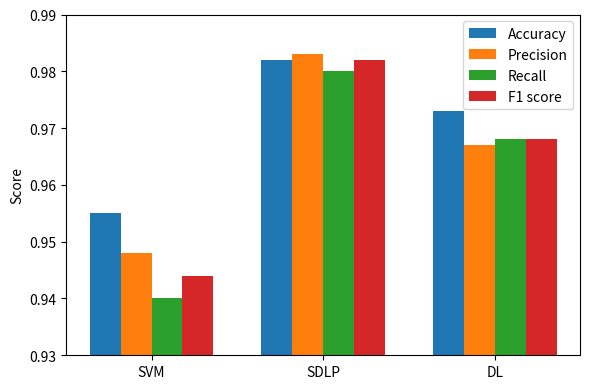

Which series has the largest total across all categories?

Accuracy